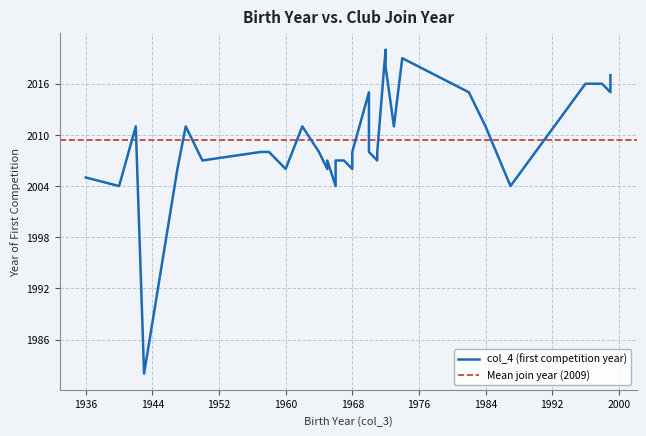

How many points are lower than both their immediate neighbors (excluding endpoints)?

12